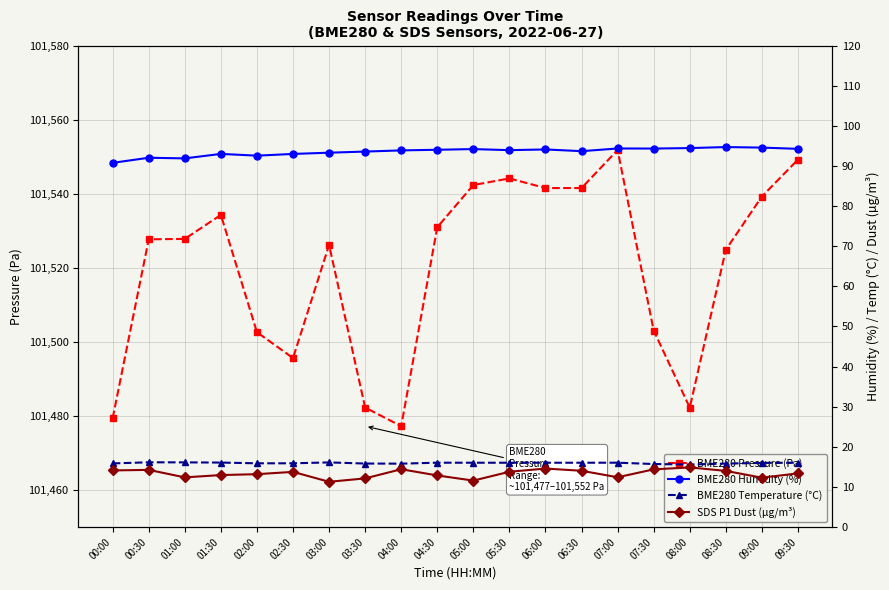

Rank the categories by BME280 temperature value from lowest to highest.

08:00, 07:30, 04:00, 08:30, 03:30, 00:00, 02:00, 02:30, 09:00, 05:00, 05:30, 06:00, 06:30, 04:30, 07:00, 09:30, 01:30, 03:00, 01:00, 00:30